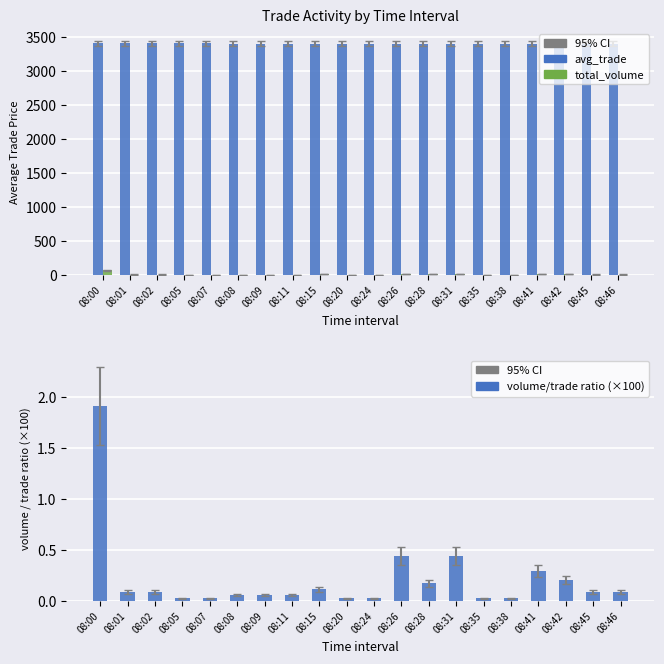

How many distinct data groups are displayed?

3